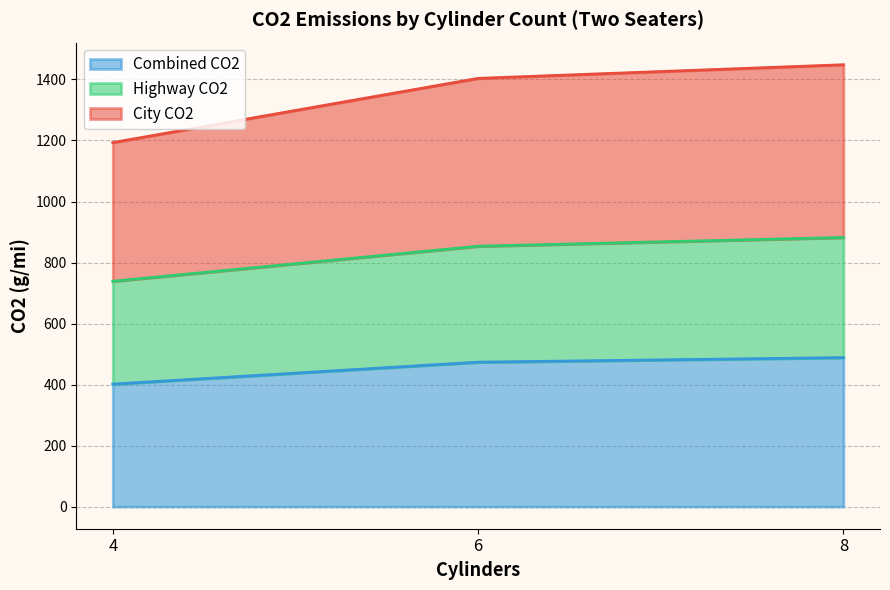

What is the total value across all series at 4?

1193.2